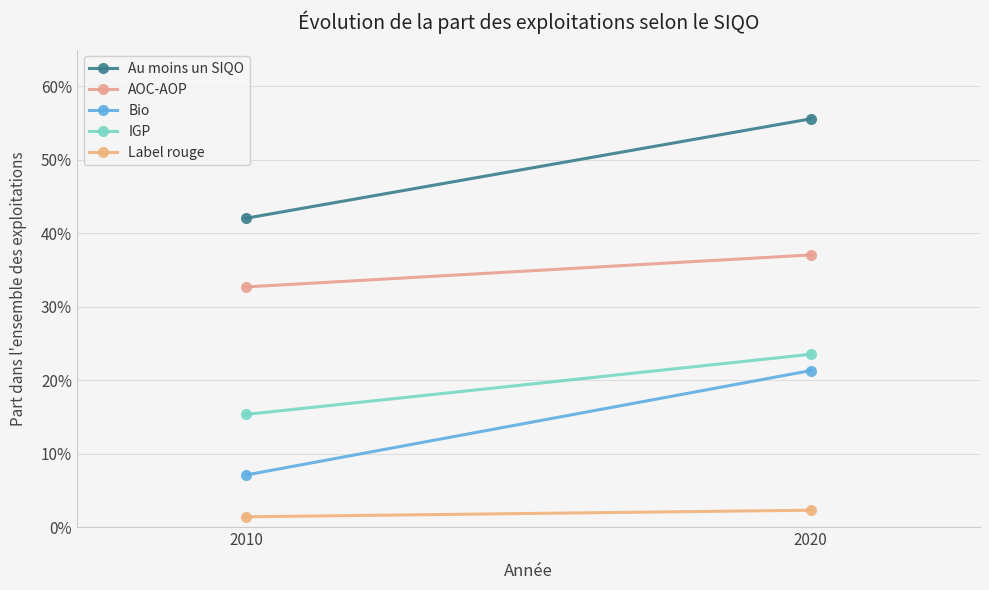

List the labels in order of Au moins un SIQO value, smallest first.

2010, 2020